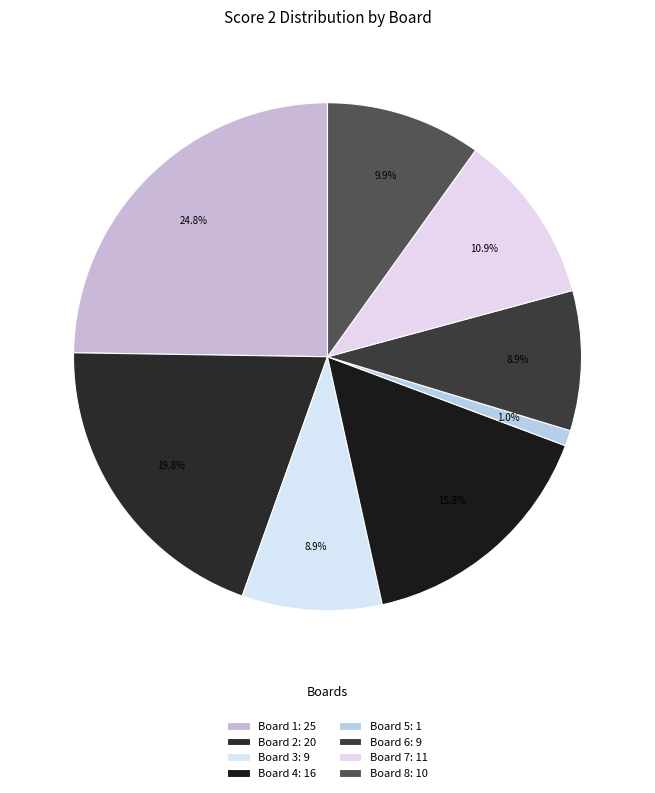

To the nearest percent, what portion does Board 2 represent?

20%